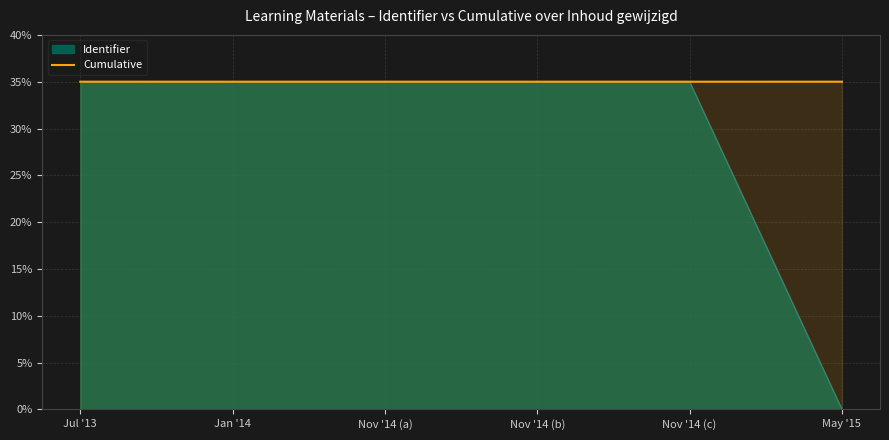

True or false: the data shows 50.7 at Jan '14.

False